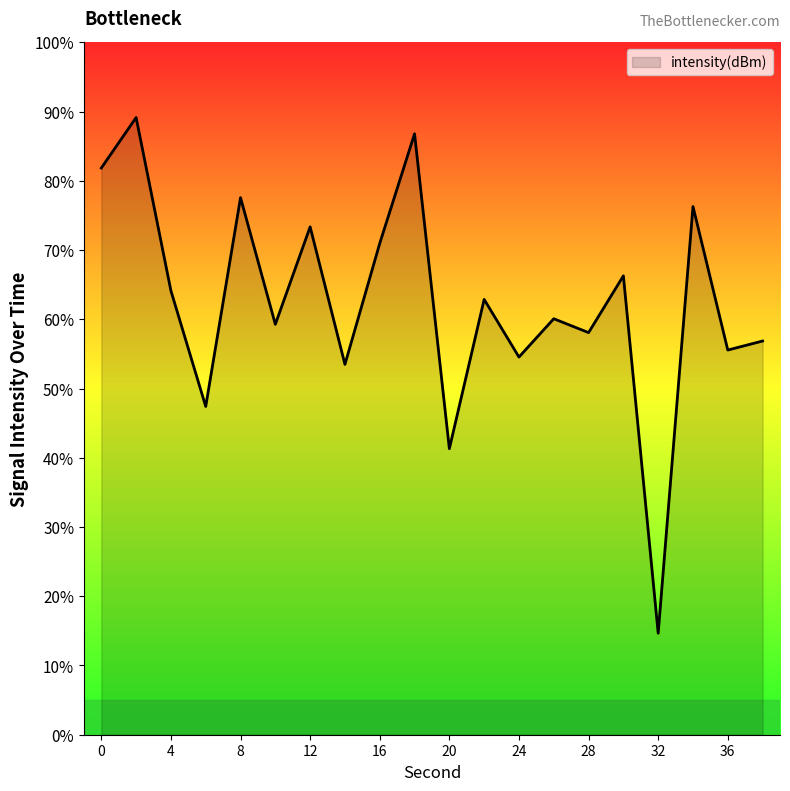

What is the greatest value displayed?

89.1